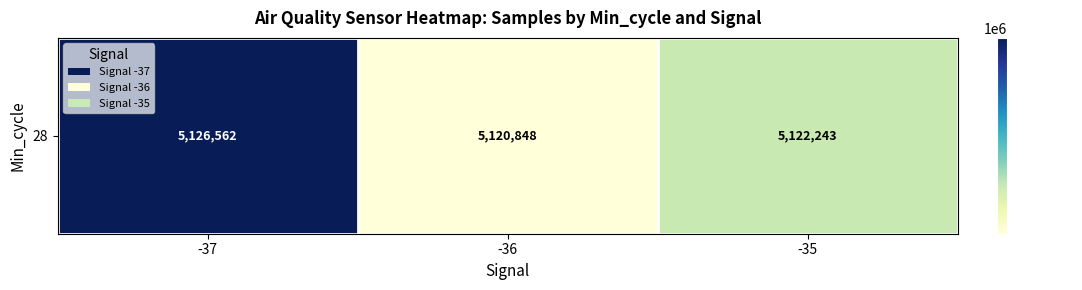

Approximately how many times larger is the value at -36 compared to -37?

1.0